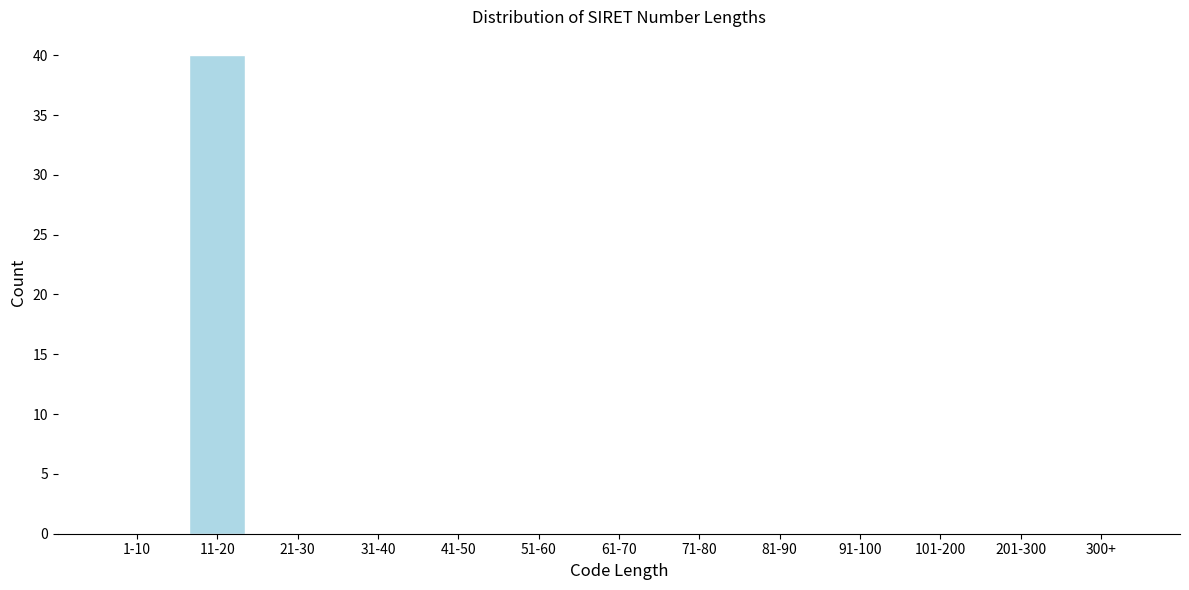

Reading left to right, list all the values displayed in this chart.

1-10=0	11-20=40	21-30=0	31-40=0	41-50=0	51-60=0	61-70=0	71-80=0	81-90=0	91-100=0	101-200=0	201-300=0	300+=0